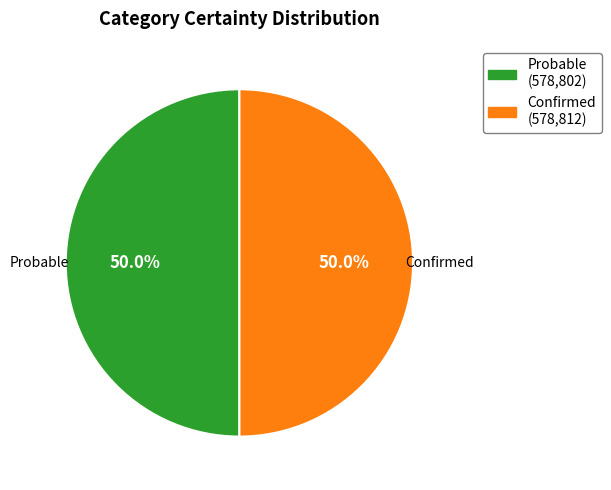

To the nearest percent, what is the average slice percentage?

50%